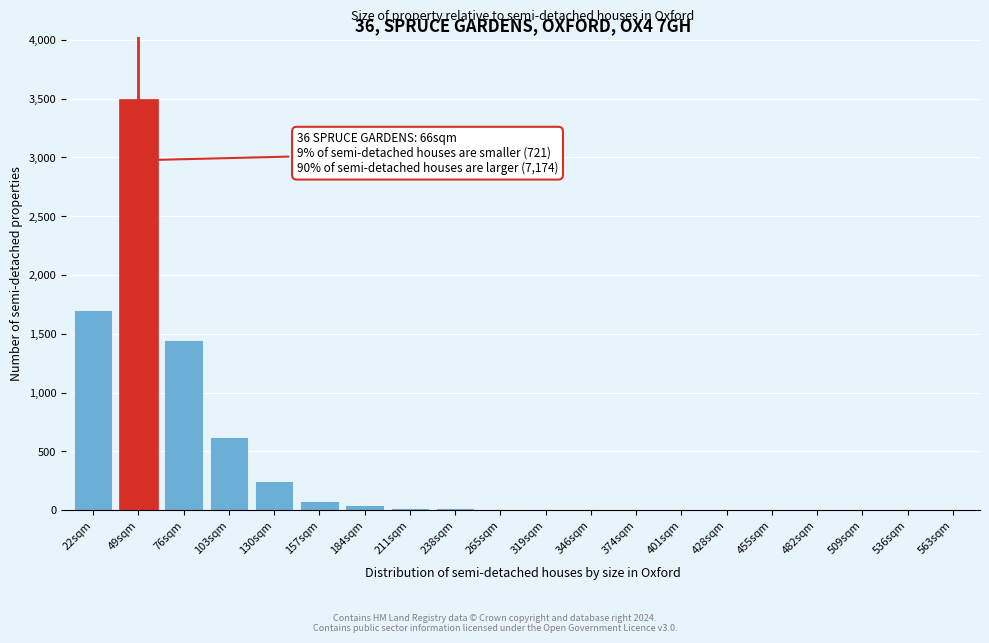

Which label corresponds to the largest value in the chart?

49sqm